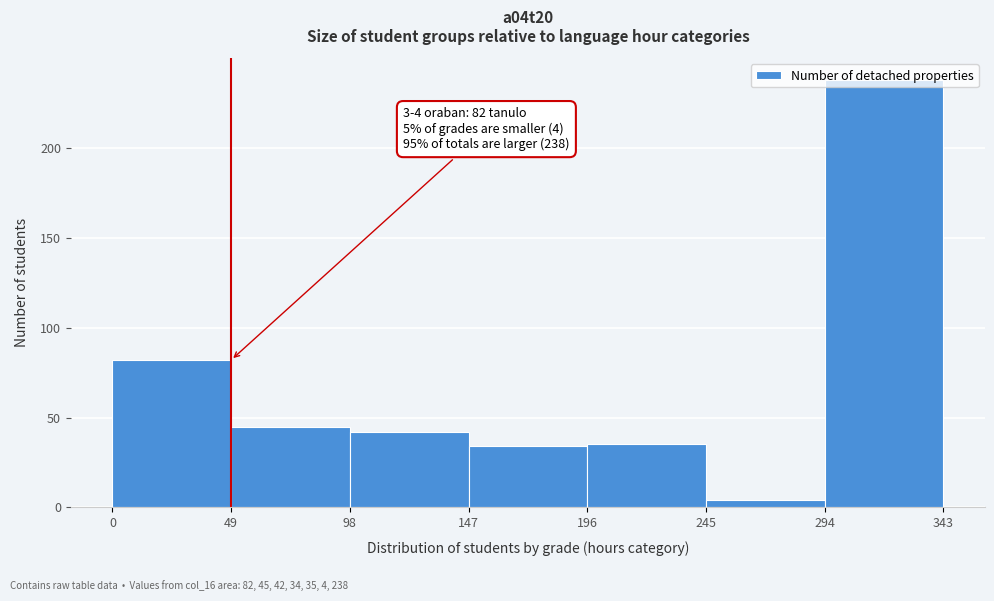

Which range on the x-axis has the tallest bar?

294 to 343